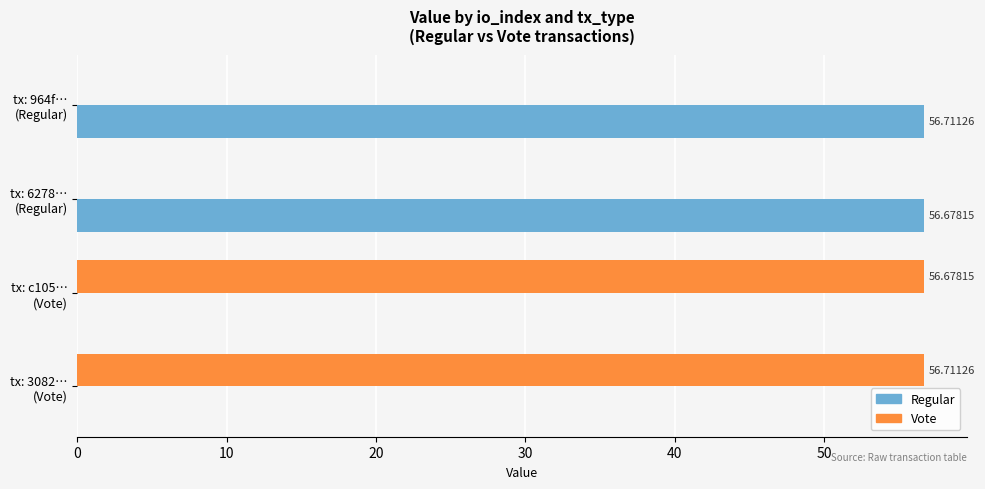

Count the number of data series in this chart.

2